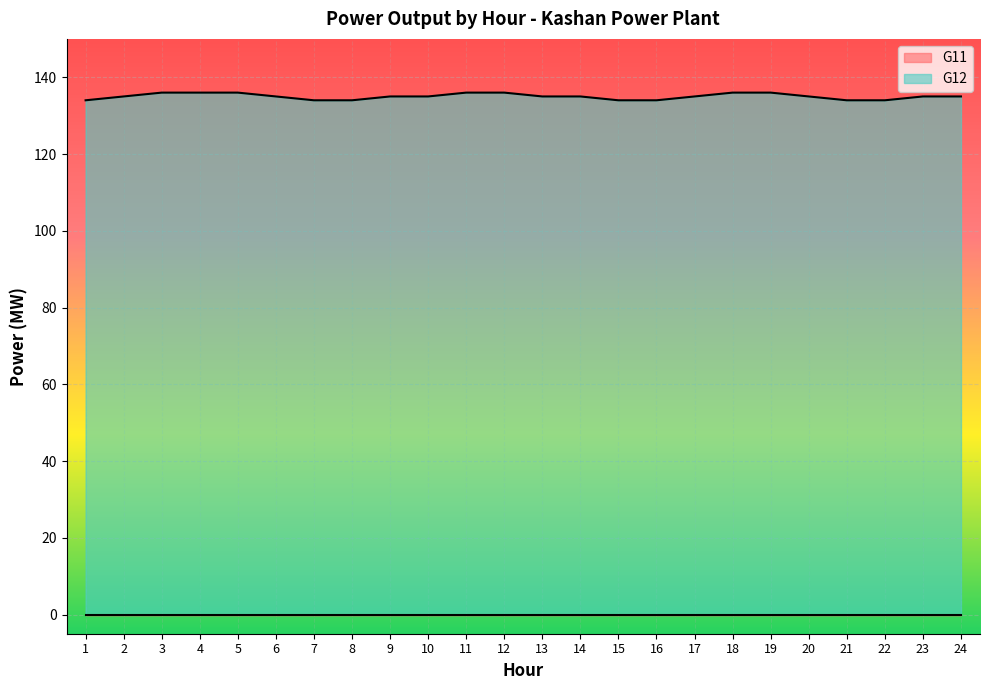

Where does the data first go above 135?

3